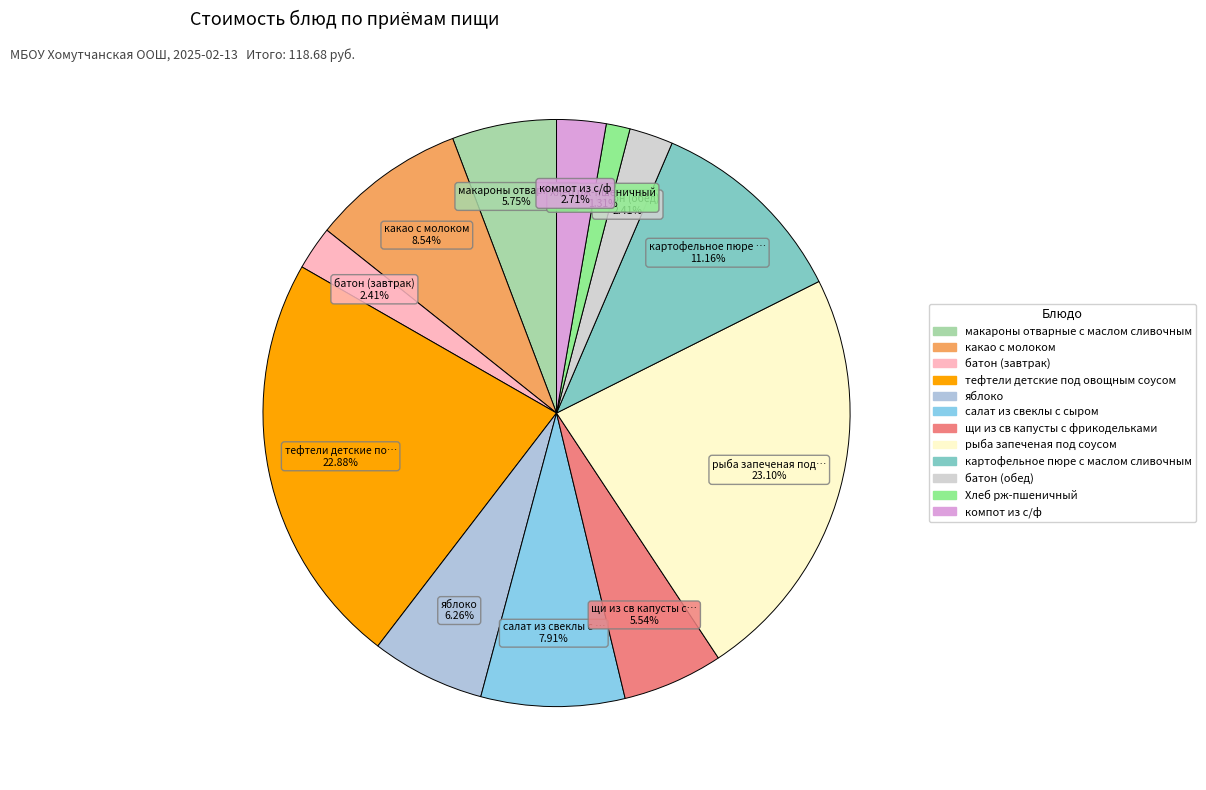

Combined, what portion of the pie is картофельное пюре с маслом сливочным and макароны отварные с маслом сливочным?

16.9%